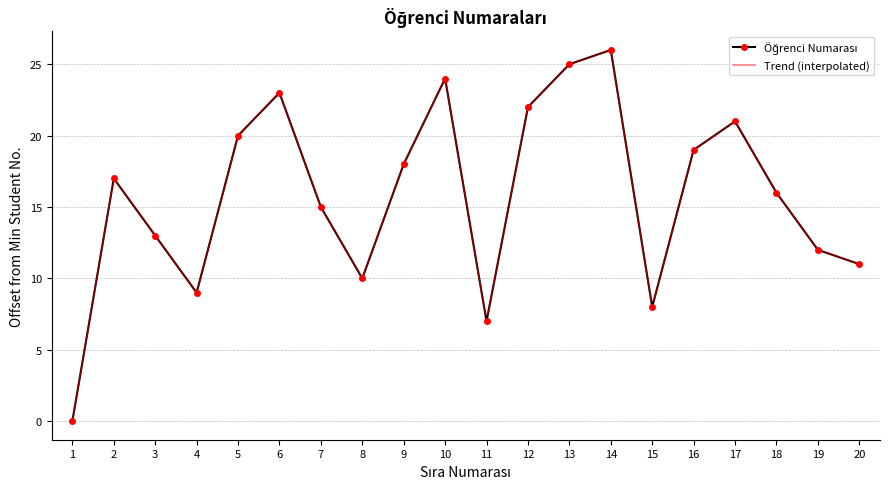

What is the difference between the maximum and minimum values?

26